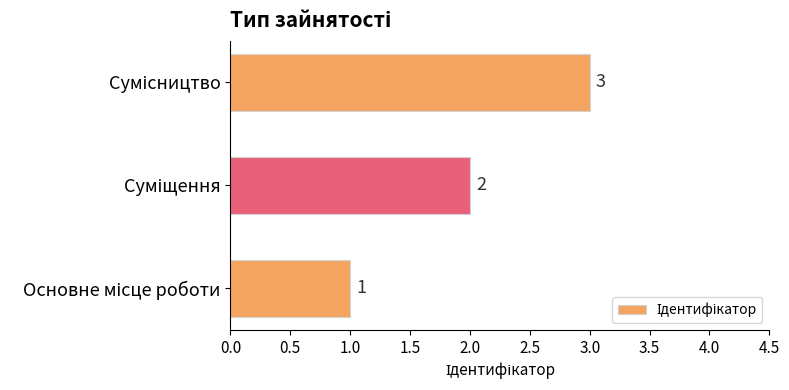

Count the values in the range 1 to 3.

3